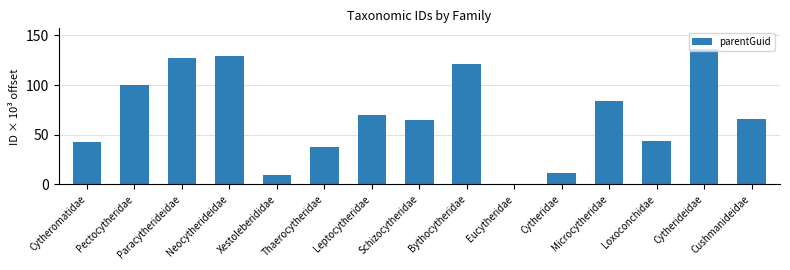

True or false: the data shows 65.3 at Schizocytheridae.

True